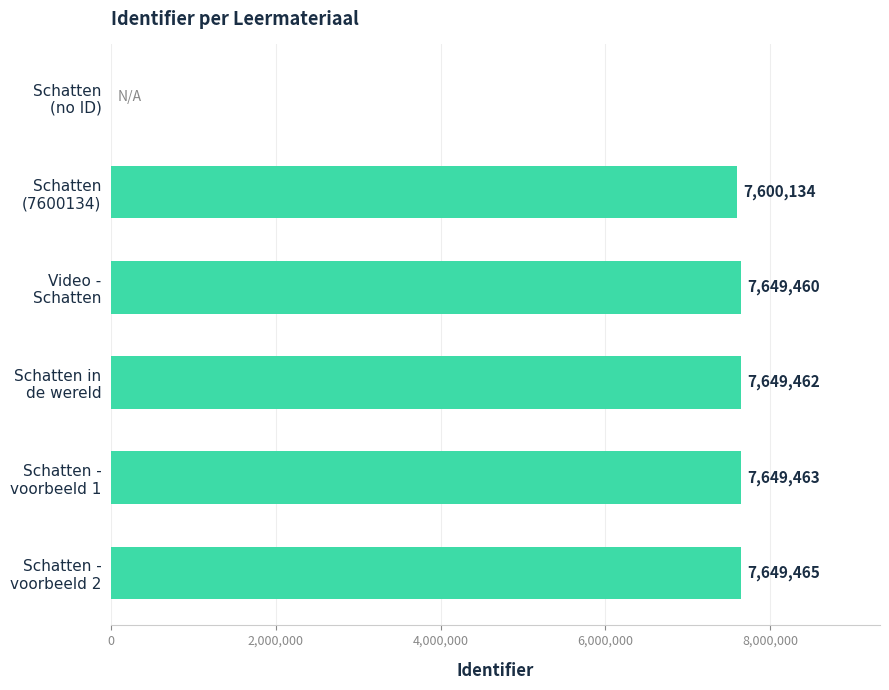

What is the sum of all values?

38197984